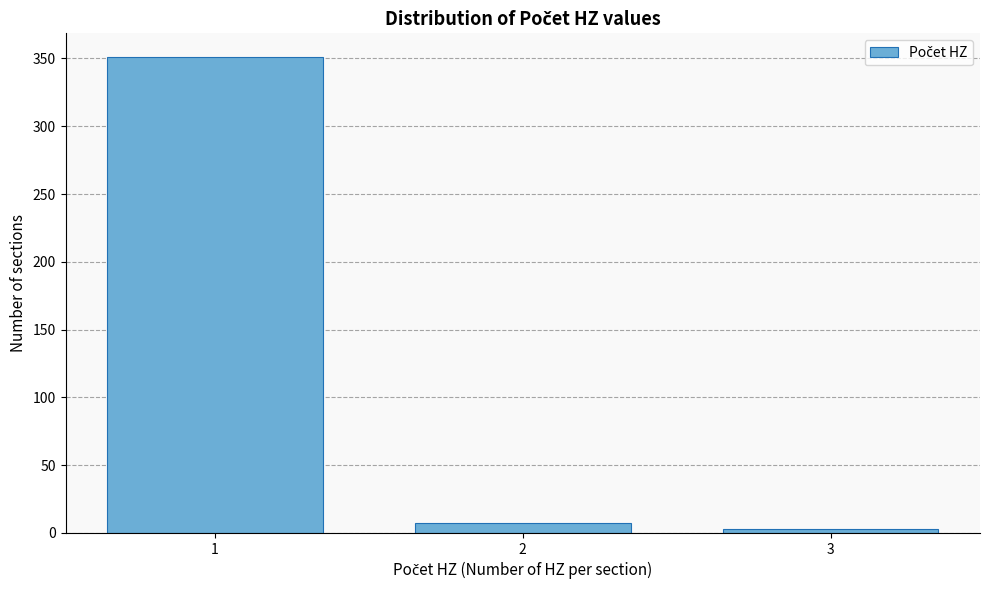

Reading left to right, what are all the values shown in this chart?

1=351	2=7	3=3